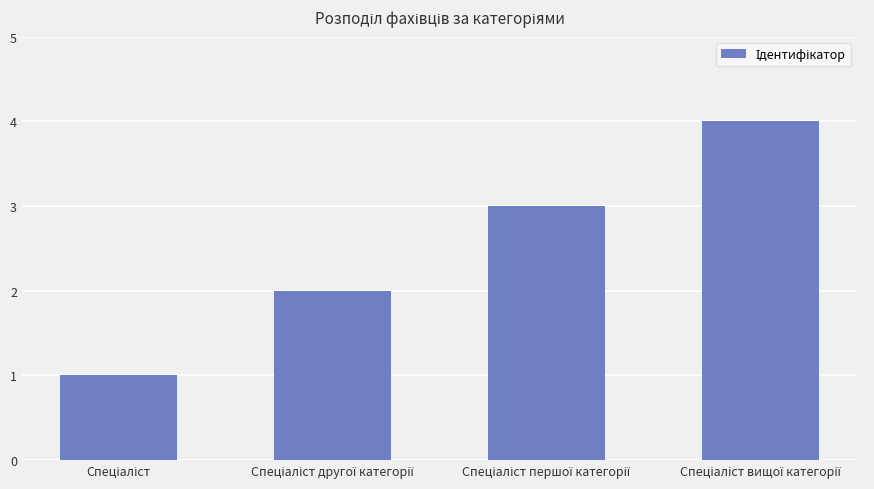

What is the difference between the maximum and minimum values?

3